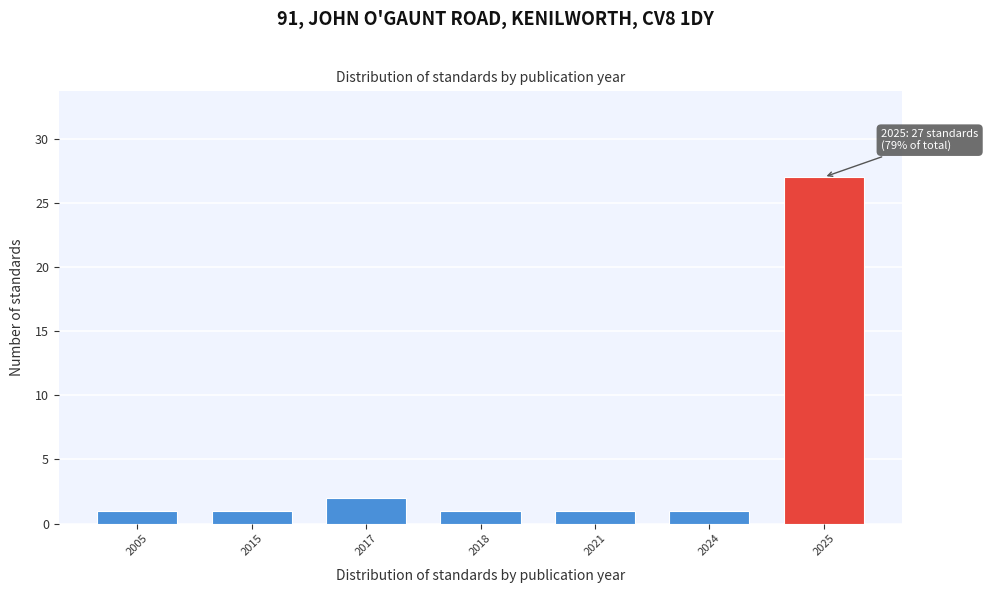

Reading left to right, list all the values displayed in this chart.

2005=1	2015=1	2017=2	2018=1	2021=1	2024=1	2025=27